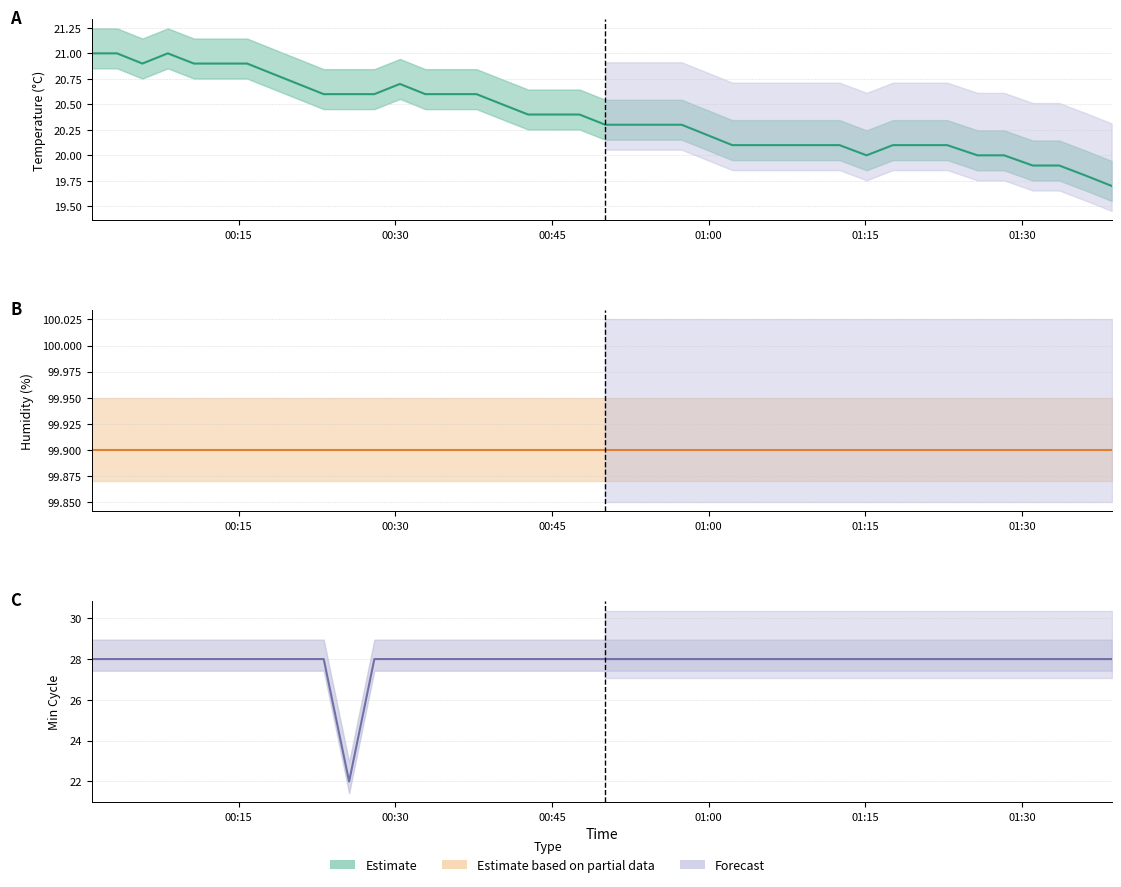

List the series in order of their peak value, lowest first.

Temp, Min_cycle, Humidity